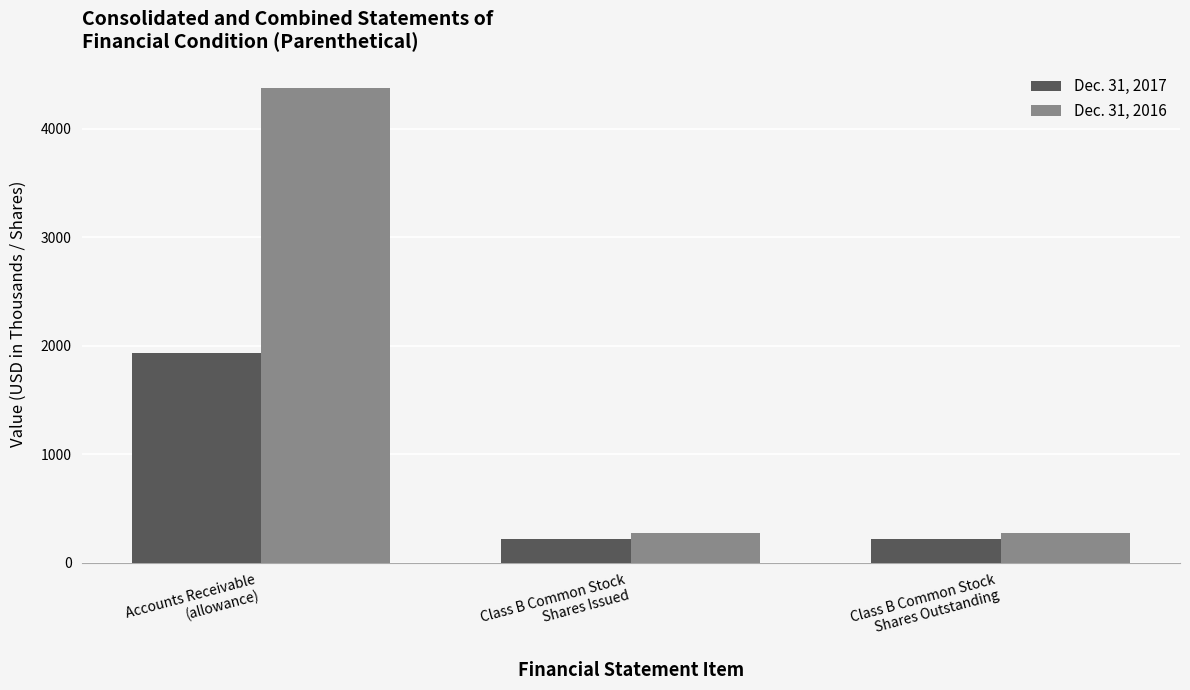

The value of Dec. 31, 2016 at Class B Common Stock
Shares Issued is 81. True or false?

False